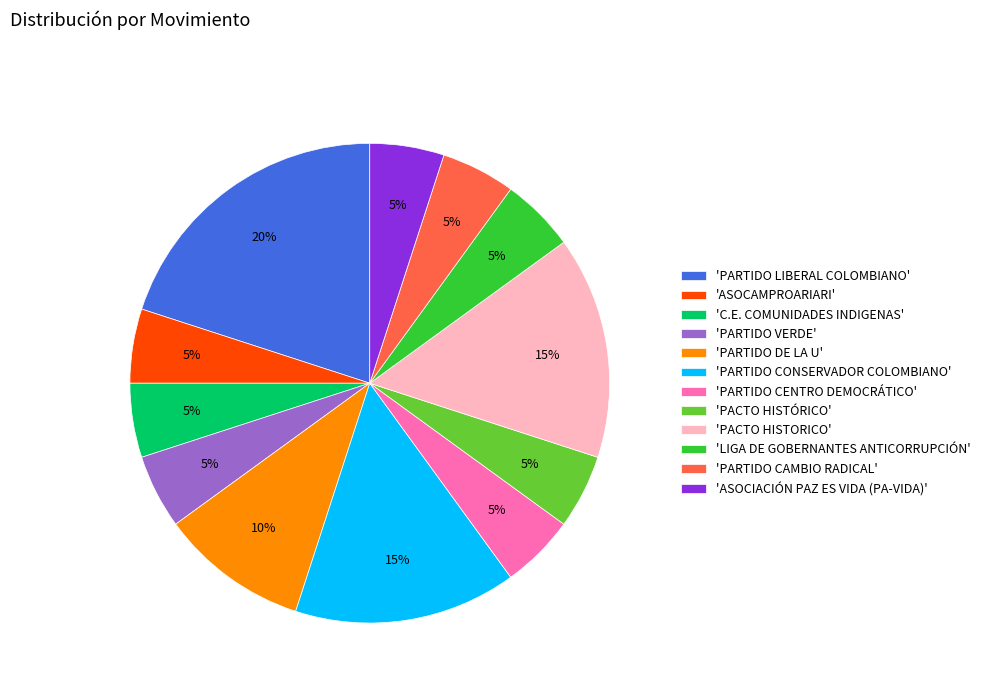

Is there a majority slice in this chart?

No